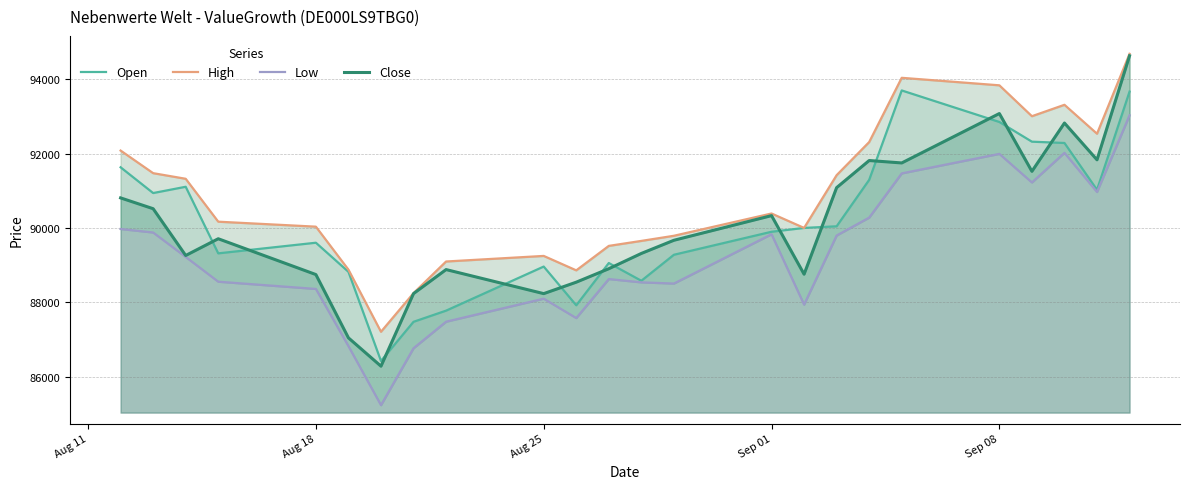

Reading left to right, what are all the values shown in this chart?

Open: 91636	90943	91112	89321	89607	88825	86427	87480	87780	88966	87924	89061	88584	89283	89902	90005	90049	91298	93703	92855	92325	92290	91031	93672
High: 92086	91478	91327	90173	90039	88883	87212	88251	89102	89252	88864	89522	89656	89794	90393	90005	91424	92315	94043	93841	93010	93317	92539	94688
Low: 89976	89882	89225	88559	88364	86826	85238	86769	87483	88102	87581	88630	88541	88509	89835	87942	89801	90283	91472	91997	91228	92025	90972	93035
Close: 90813	90522	89264	89714	88751	87049	86286	88239	88885	88238	88546	88908	89319	89673	90336	88760	91089	91818	91753	93082	91527	92827	91837	94636